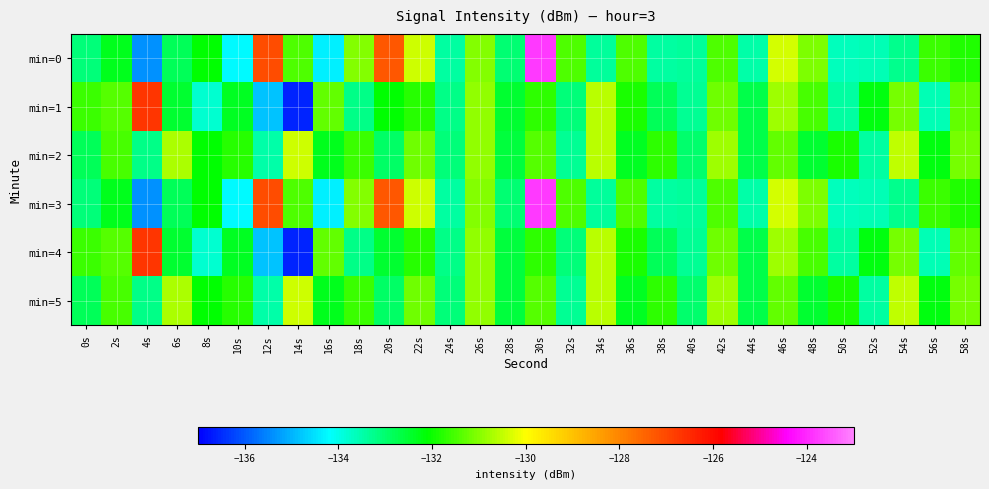

Count the number of data series in this chart.

6